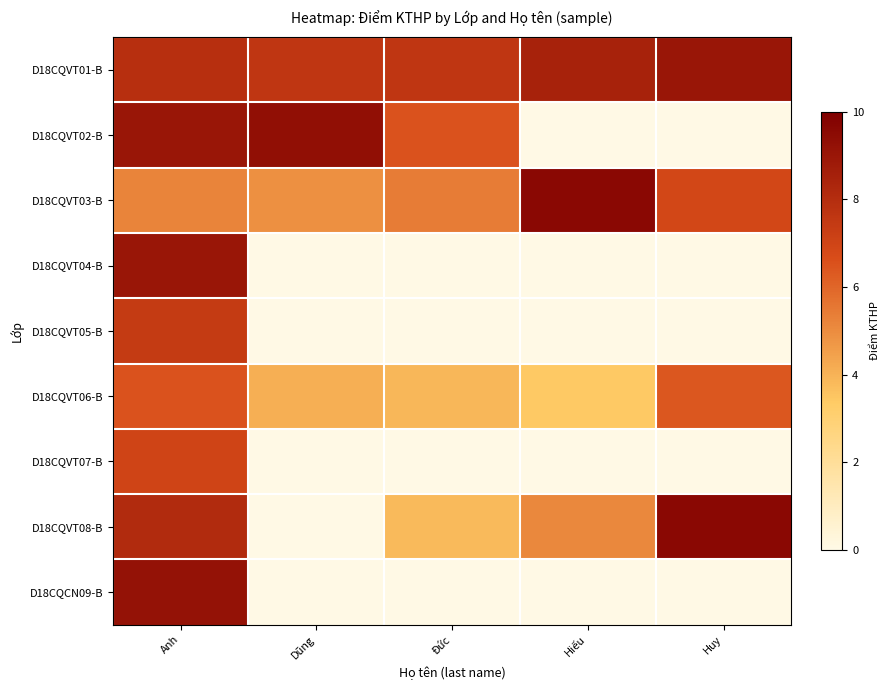

Which series changed the most between Anh and Dũng?

D18CQCN09-B